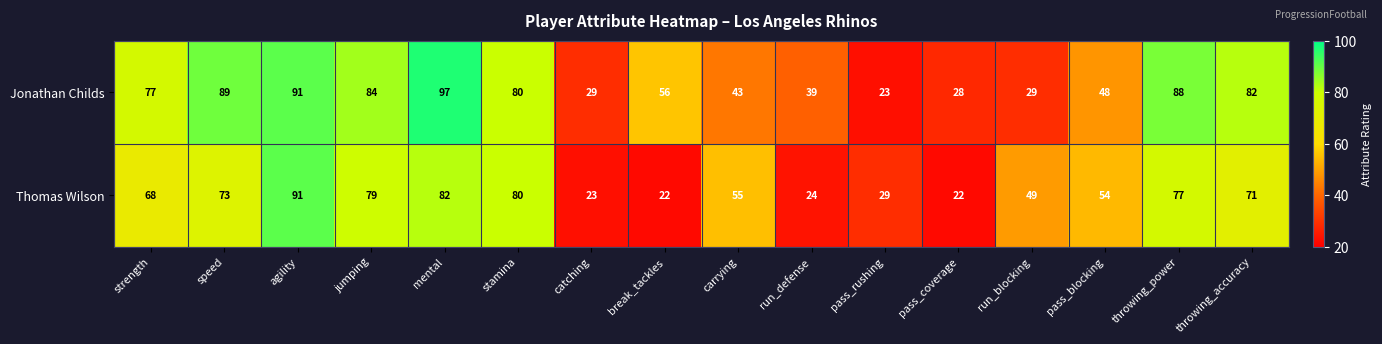

At which category is the sum across all series the highest?

agility